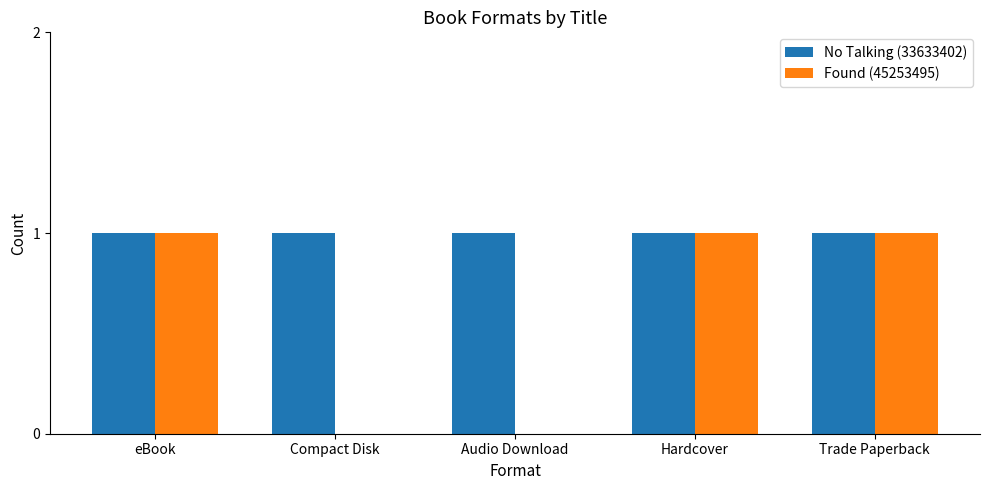

What are all the series names shown in the legend?

No Talking (33633402), Found (45253495)